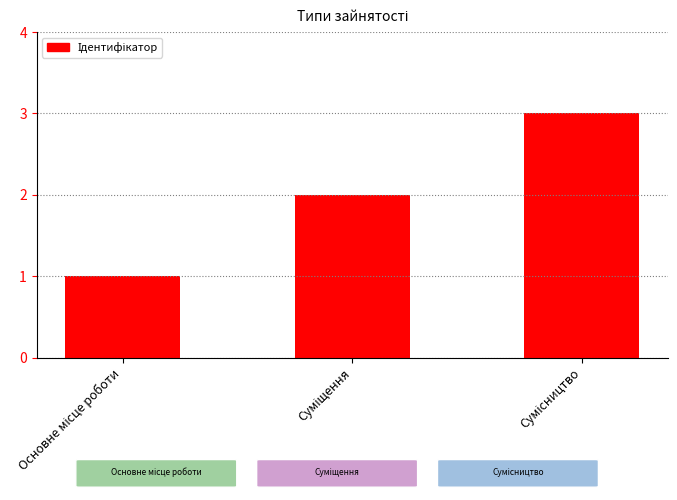

What is the greatest value displayed?

3